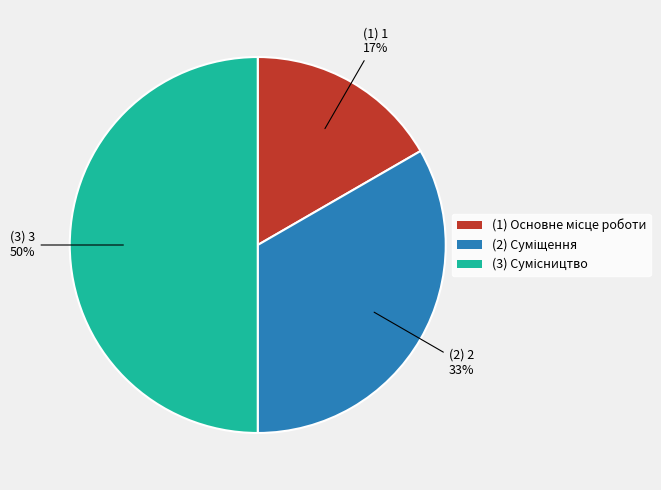

To the nearest percent, what is the average slice percentage?

33%